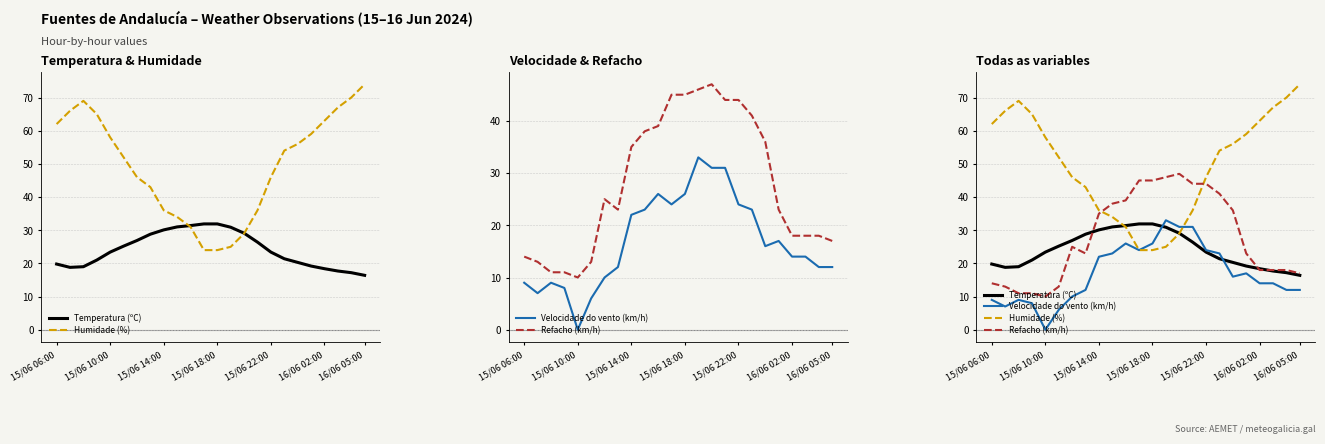

Is it true that Humidade (%) equals 31.6 at 15/06 18:00?

False